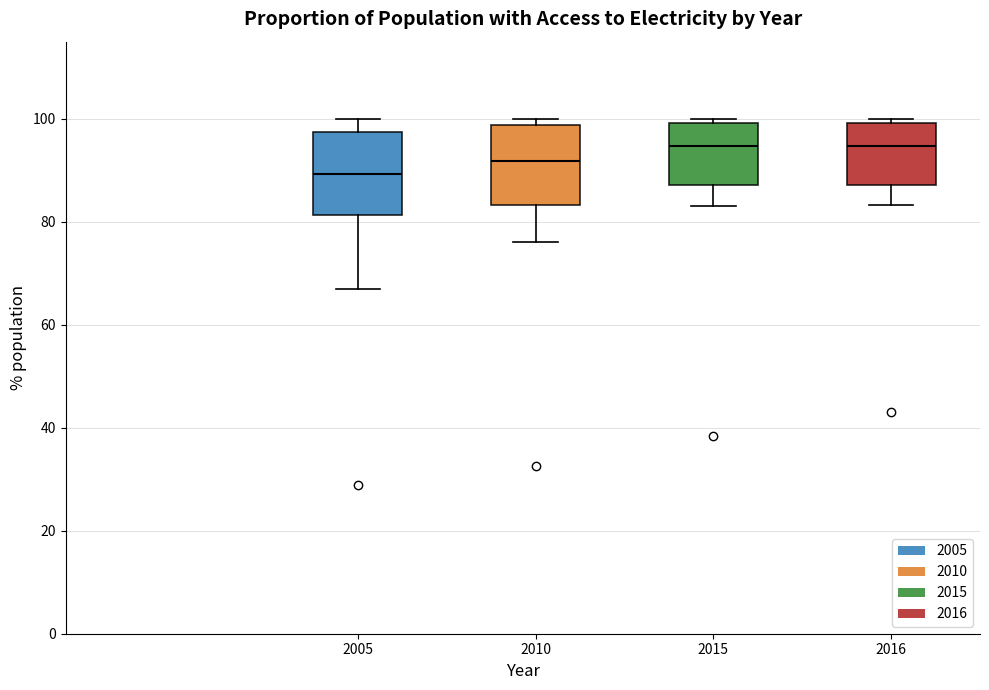

Where does the lower whisker of the box at x = 2016 end on the y-axis? The values are not printed on the chart, so give them approximately, as read against the axis.

84